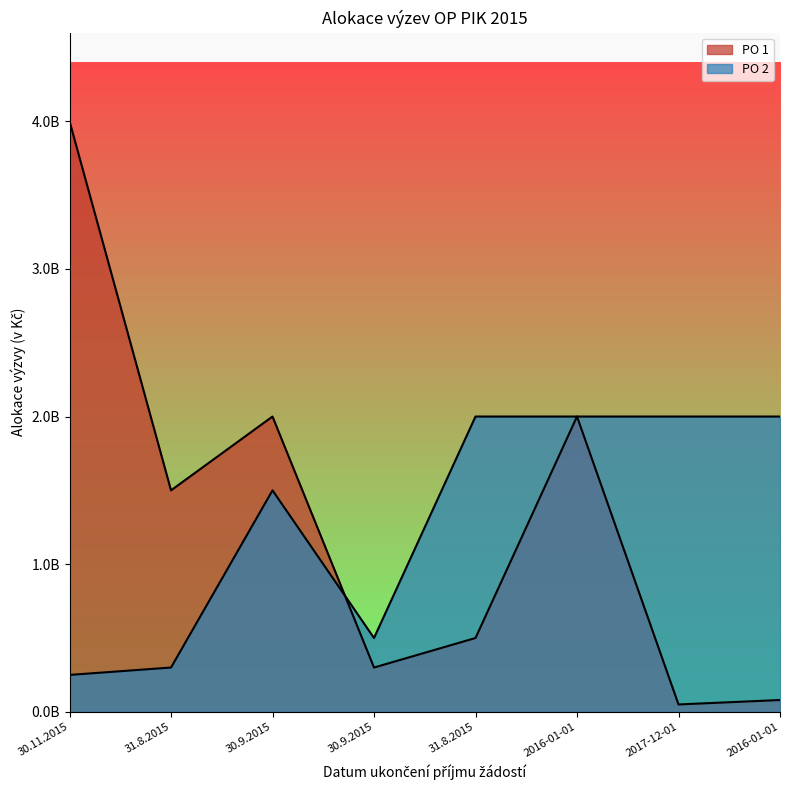

The PO 1 series shows 1500000000 at 31.8.2015. True or false?

True